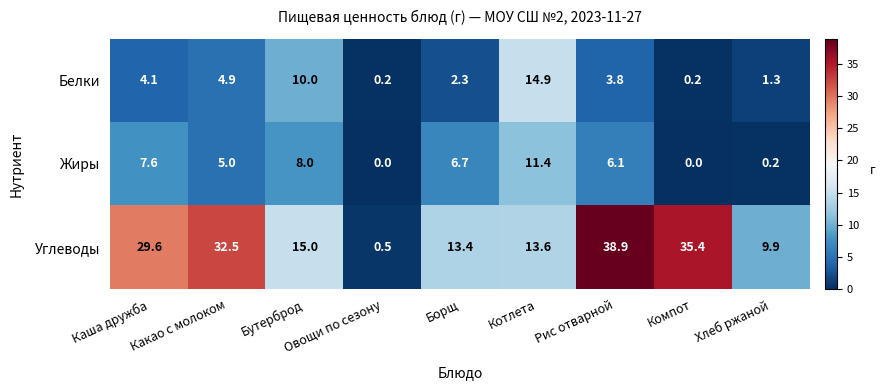

At Какао с молоком, list the series in order from smallest to largest.

Белки, Жиры, Углеводы